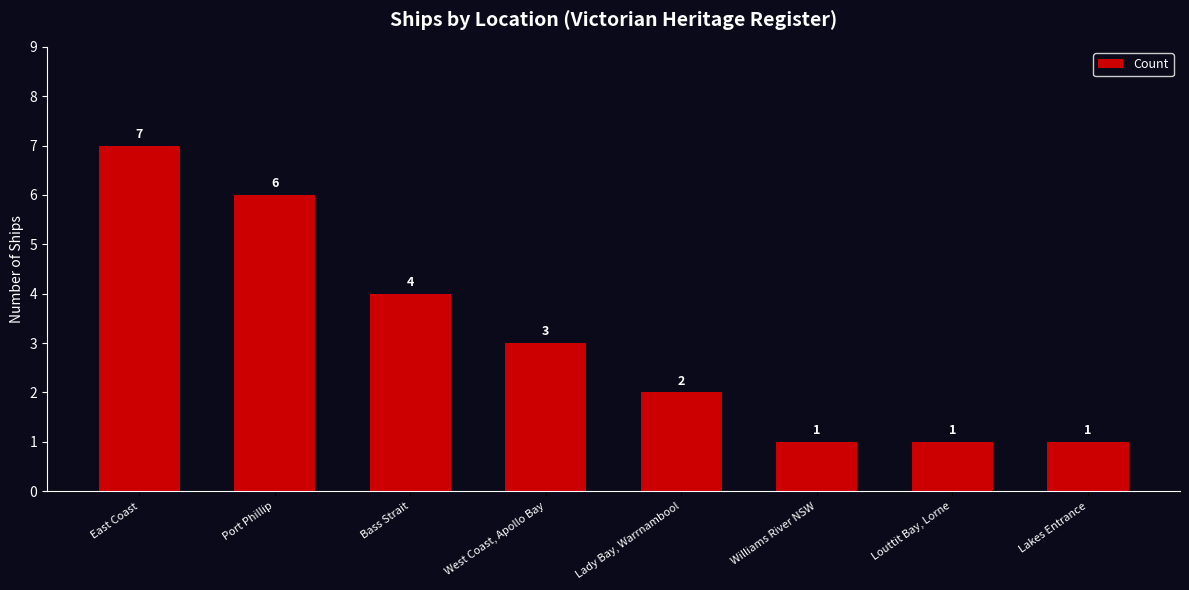

What is the sum of all values?

25